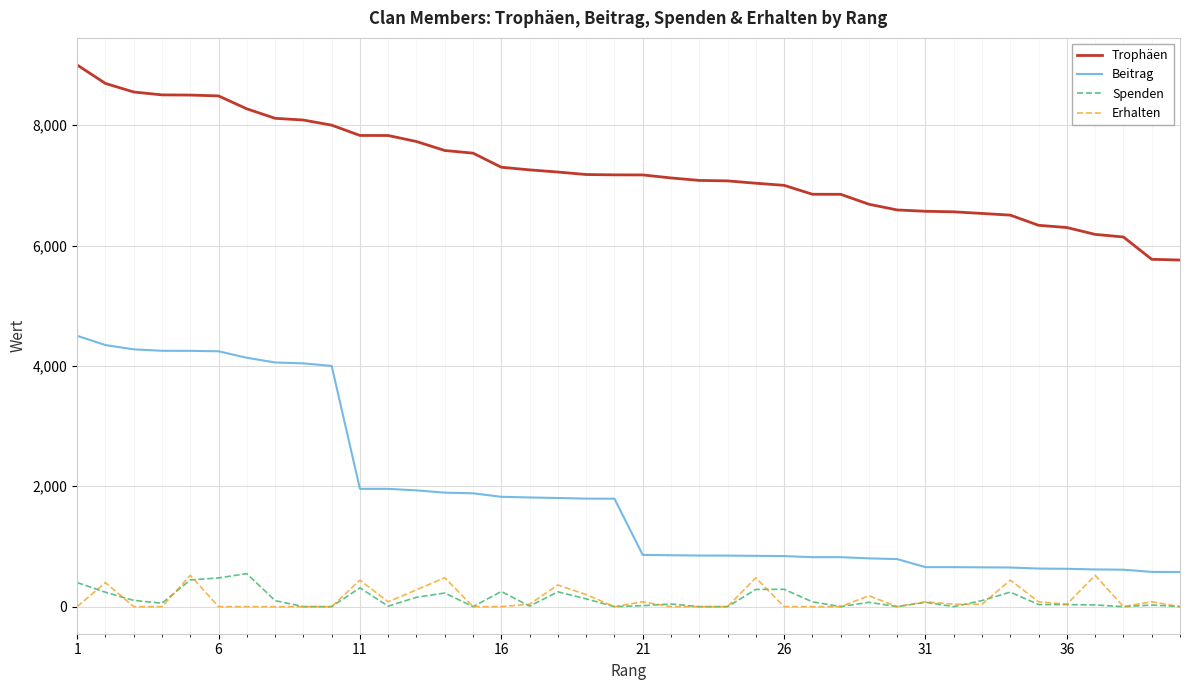

Which series has the largest total across all categories?

Trophäen